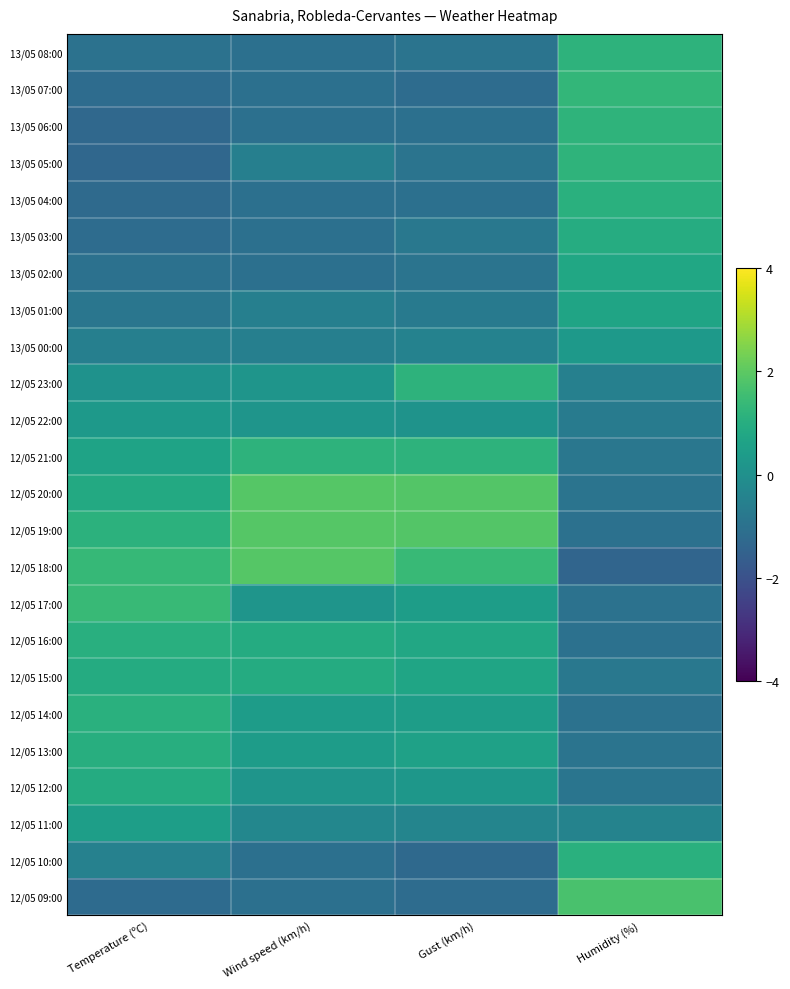

Between Wind speed (km/h) and Temperature (ºC), which is larger?

Temperature (ºC)